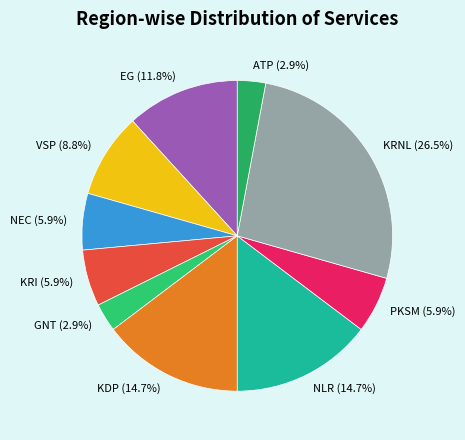

To the nearest percent, what is the average slice percentage?

10%